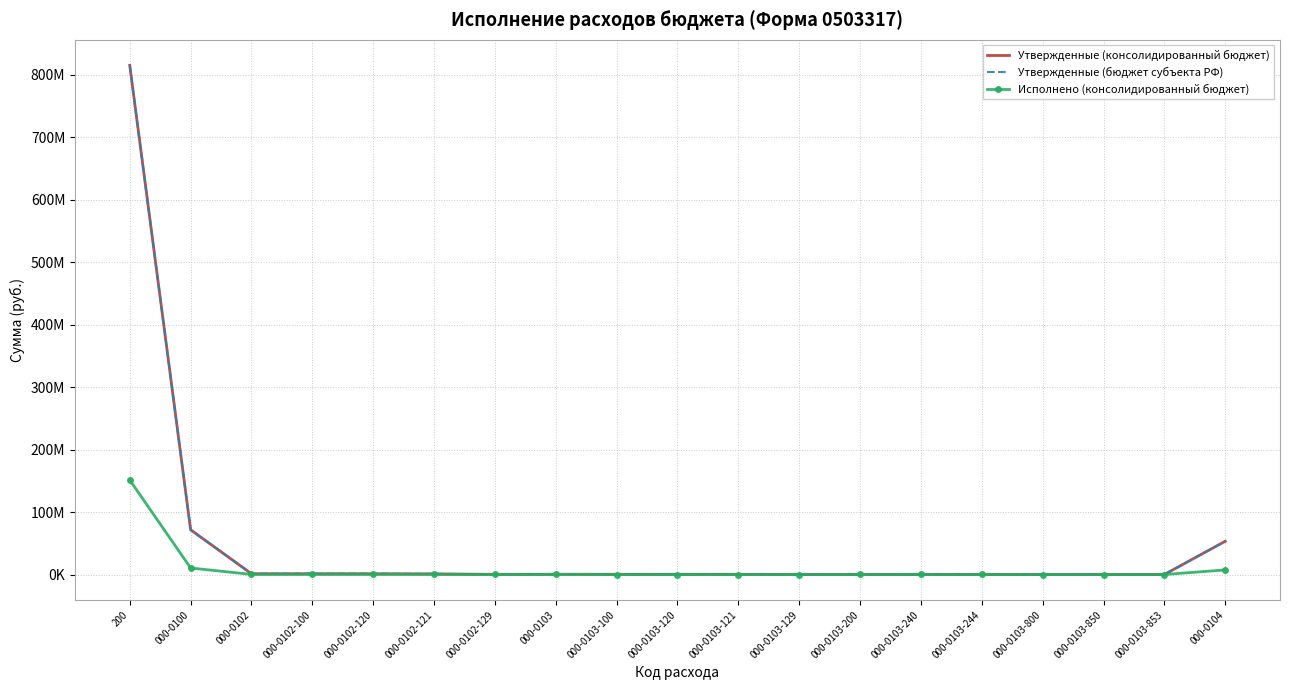

Where is the first local maximum for Исполнено (консолидированный бюджет)?

000-0103